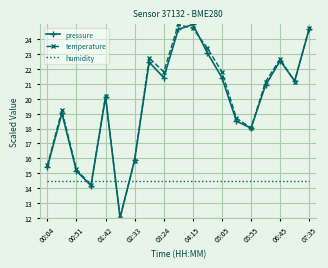

After their last crossing, which series has the higher values: humidity or pressure?

pressure